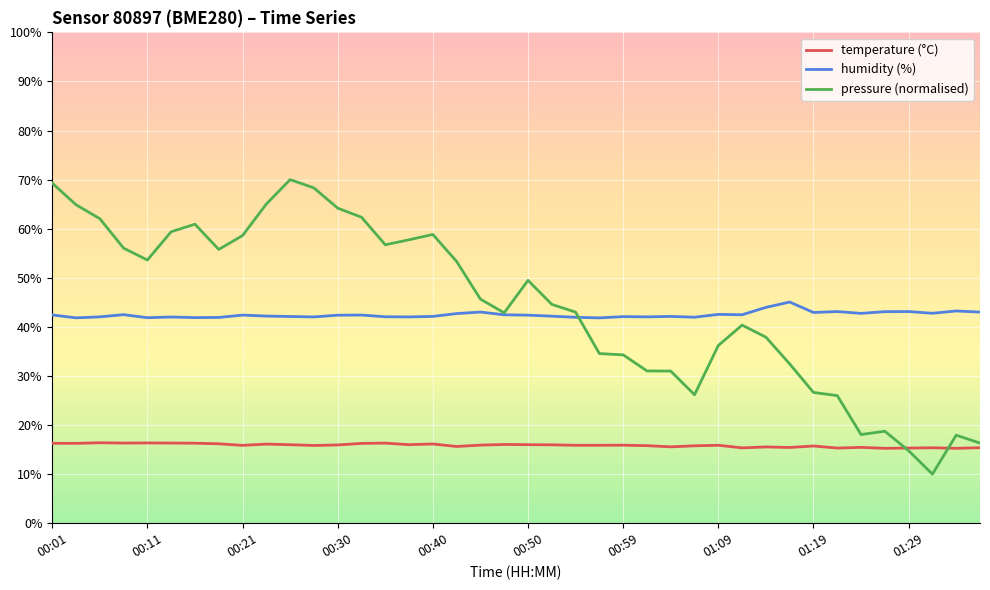

Which series has the widest spread of values?

pressure (normalised)